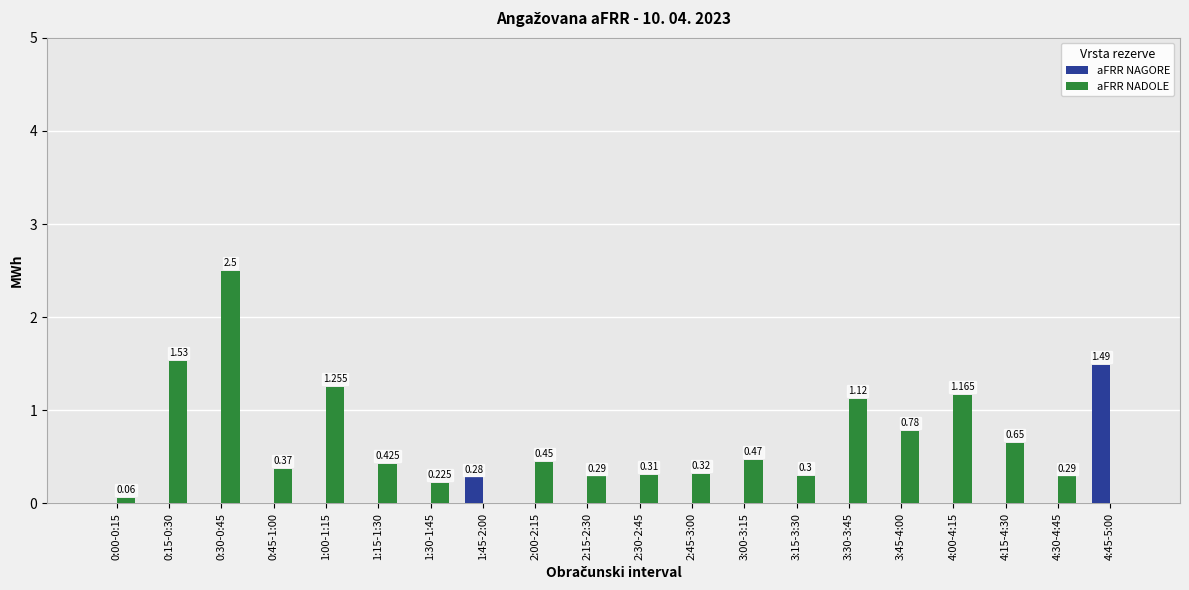

What are all the series names shown in the legend?

aFRR NAGORE, aFRR NADOLE